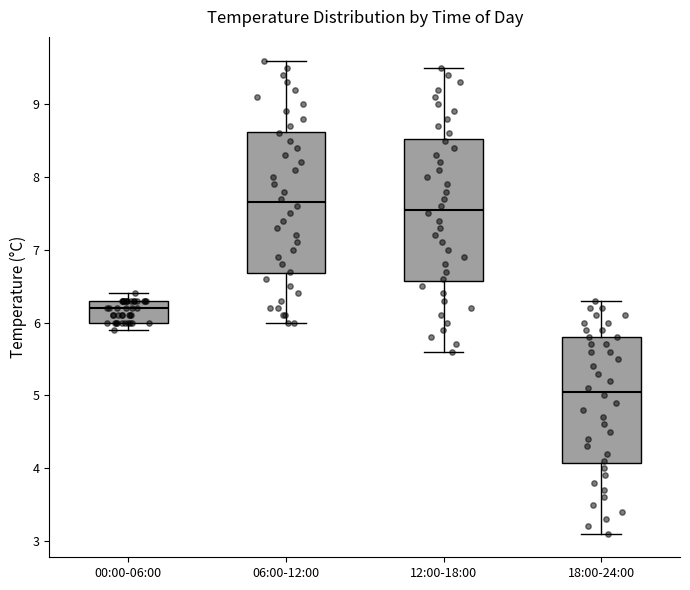

Reading left to right, transcribe this box plot: for each box, give where its median line is, the range the box spans, and where its two whiskers end, as read against the y-axis. The values are not printed on the chart, so give them approximately, as read against the axis.

00:00-06:00: median 6.2, box 6.0 to 6.3, whiskers 5.9 to 6.4
06:00-12:00: median 7.7, box 6.7 to 8.6, whiskers 6.0 to 9.6
12:00-18:00: median 7.6, box 6.6 to 8.5, whiskers 5.6 to 9.5
18:00-24:00: median 5.1, box 4.1 to 5.8, whiskers 3.1 to 6.3